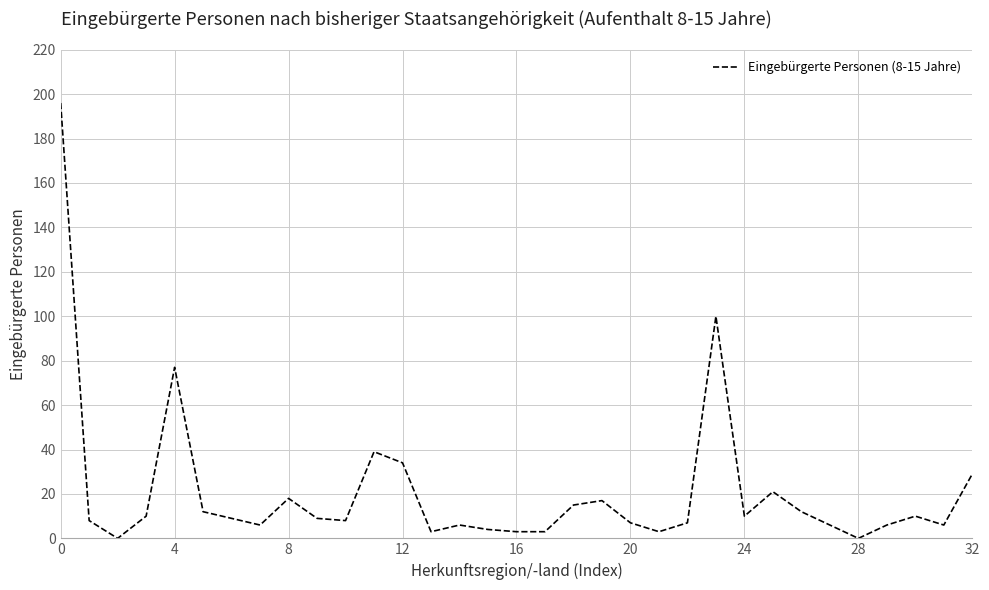

What is the difference between the second highest and minimum values?

100